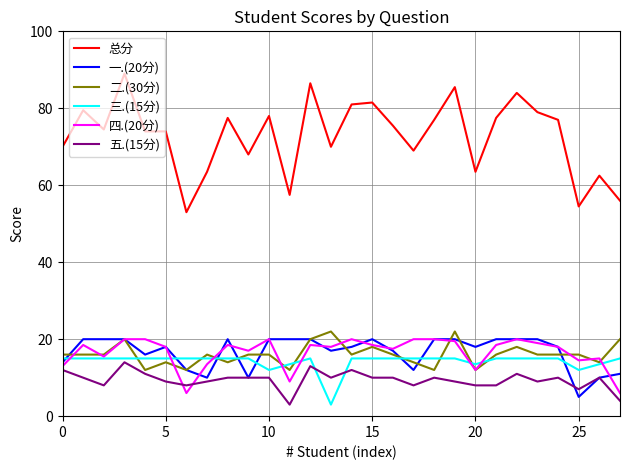

True or false: 一.(20分) and 三.(15分) intersect in this chart.

True